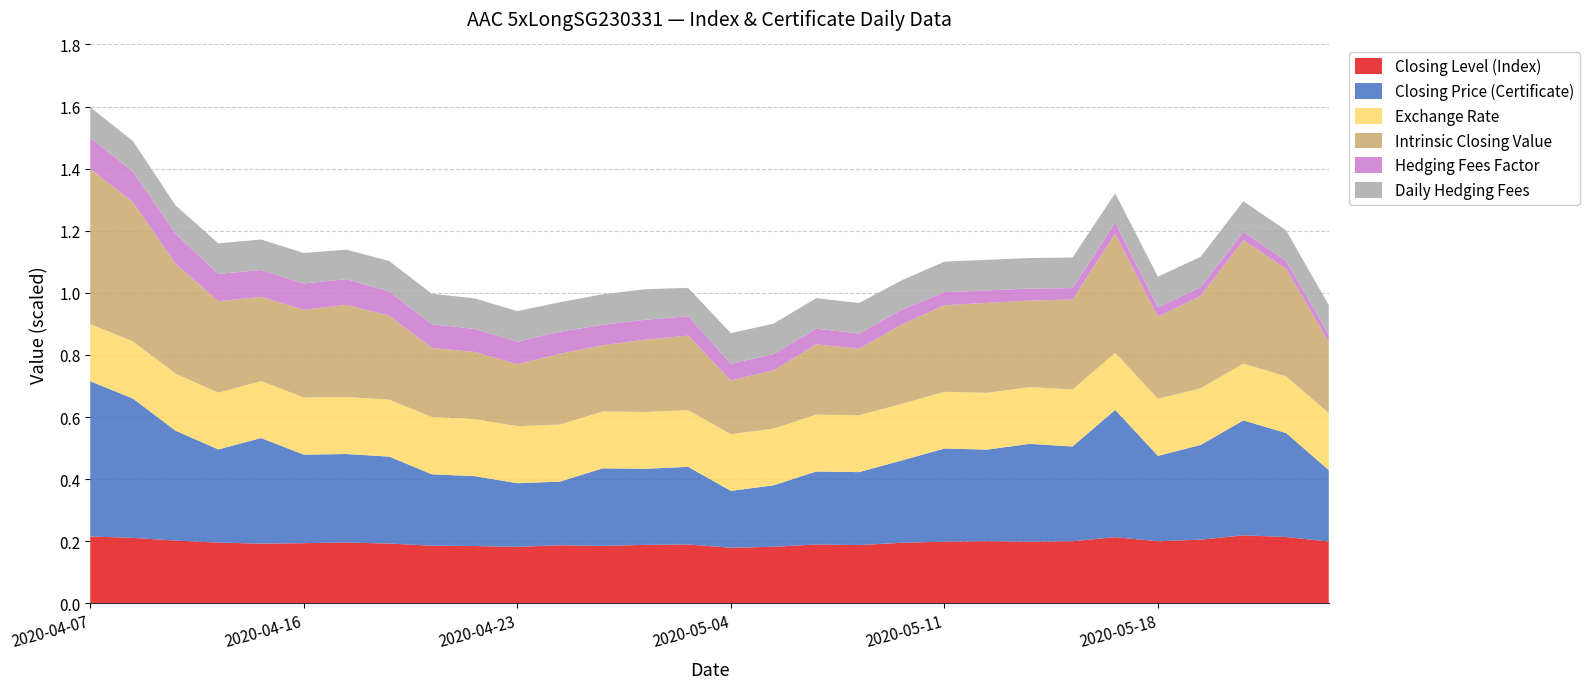

Is it true that Closing Level (Index) equals 0.2 at 2020-05-18?

True